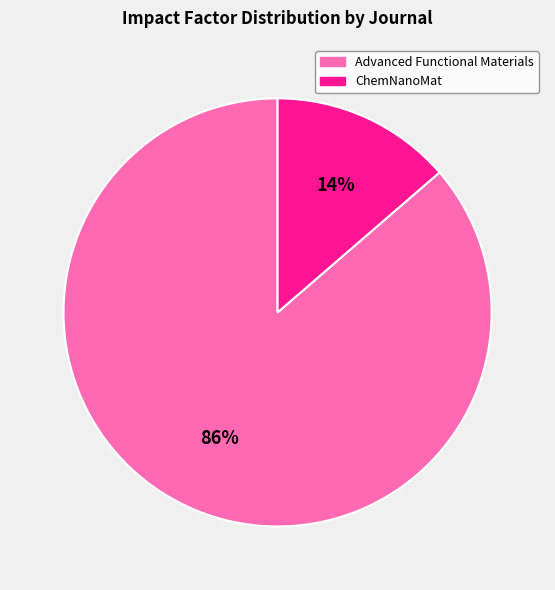

Count the number of slices in the pie.

2